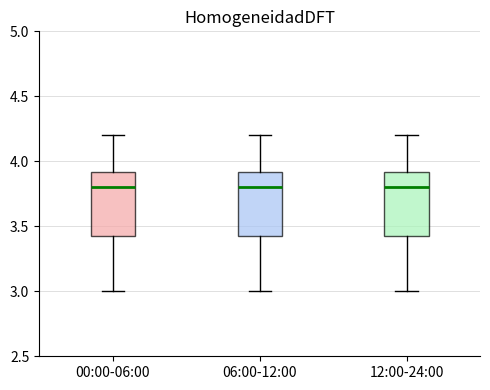

Reading left to right, transcribe this box plot: for each box, give where its median line is, the range the box spans, and where its two whiskers end, as read against the y-axis. The values are not printed on the chart, so give them approximately, as read against the axis.

00:00-06:00: median 3.8, box 3.4 to 3.9, whiskers 3.0 to 4.2
06:00-12:00: median 3.8, box 3.4 to 3.9, whiskers 3.0 to 4.2
12:00-24:00: median 3.8, box 3.4 to 3.9, whiskers 3.0 to 4.2